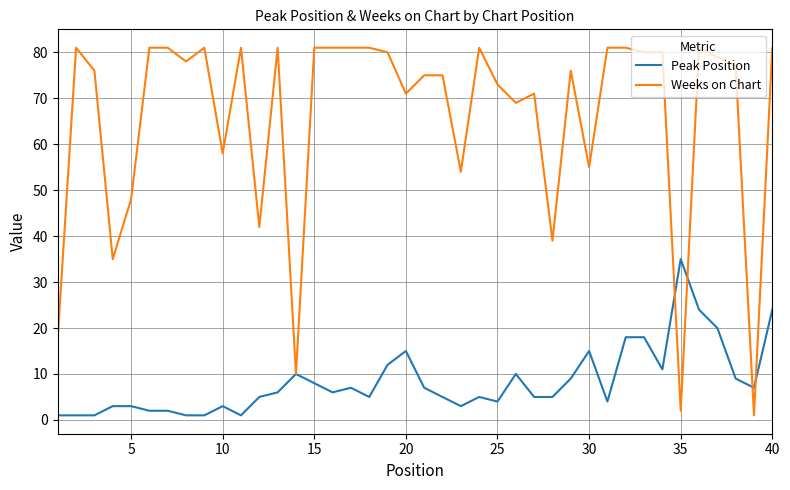

What is the average value of the Weeks on Chart series?

66